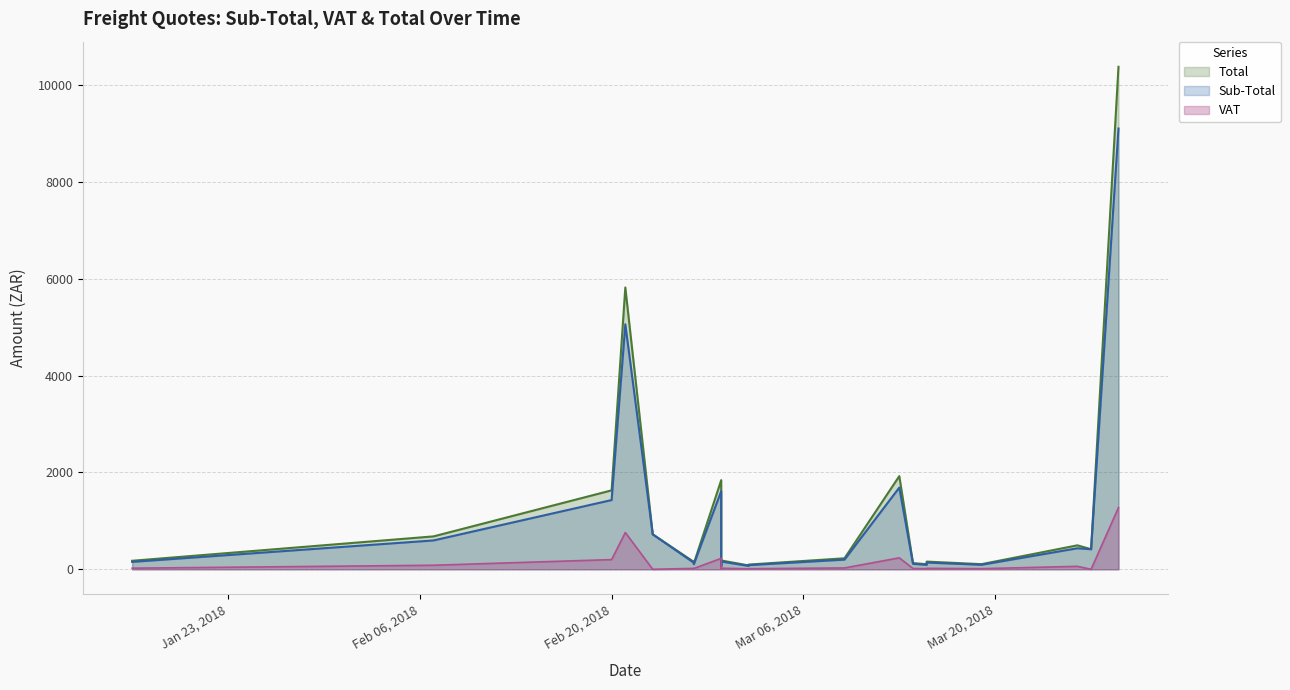

True or false: VAT and Total cross at least once.

False